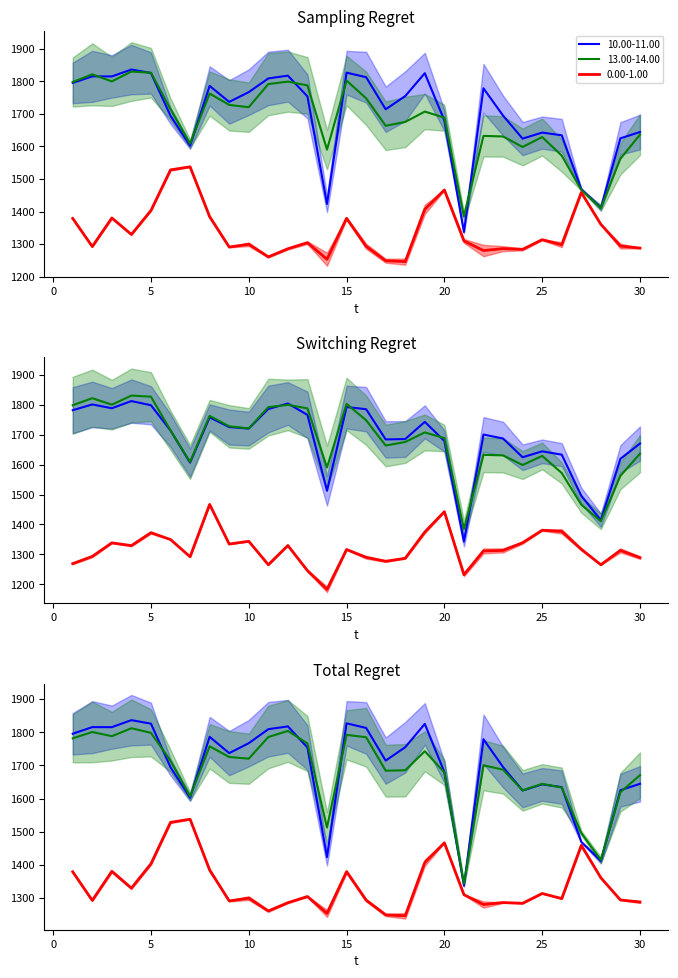

What is the sum of the 10.00-11.00 values at 11 and 26?

3443.6